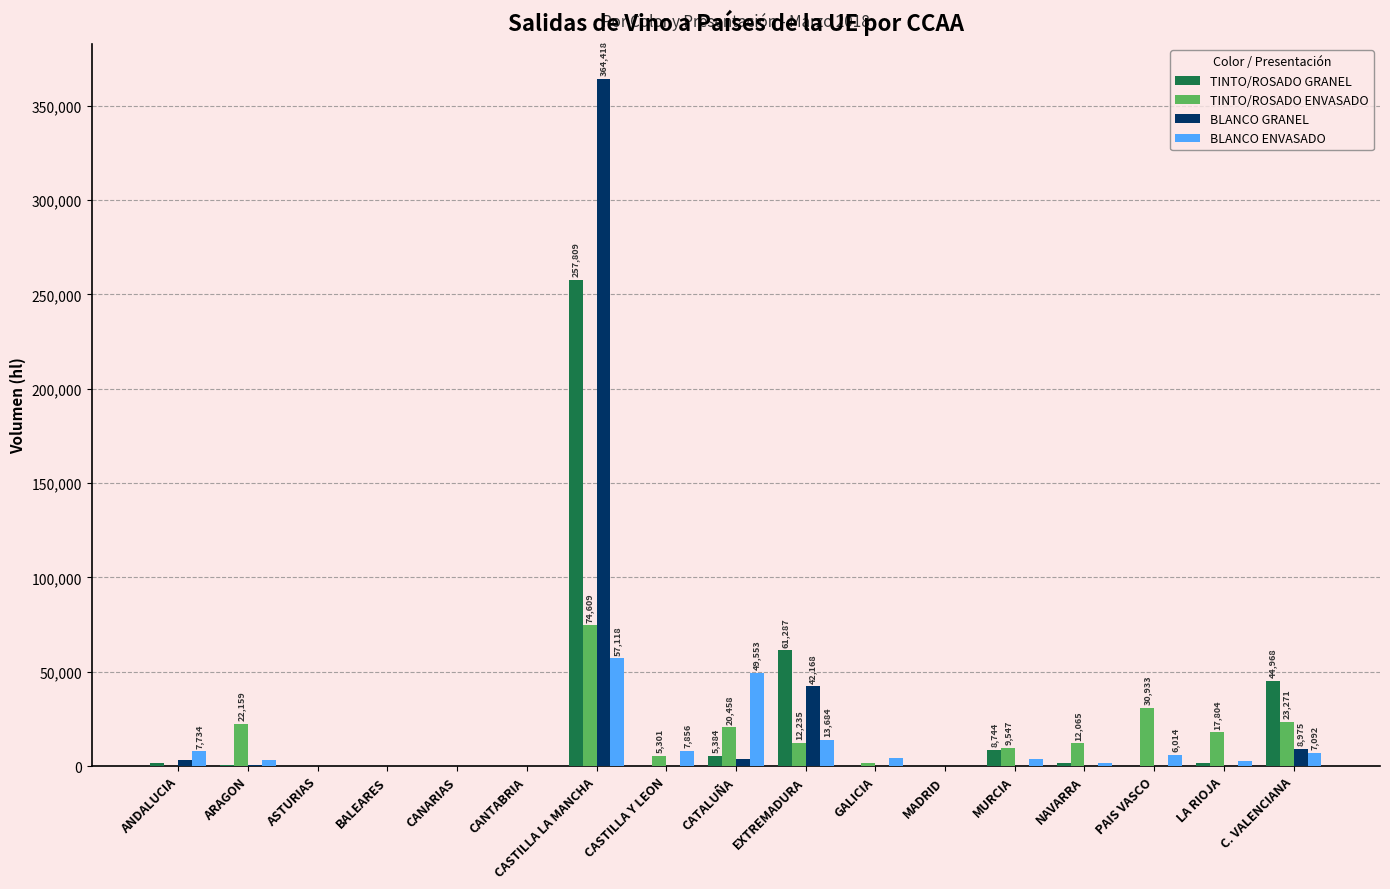

What is the highest value of the BLANCO GRANEL series?

364418